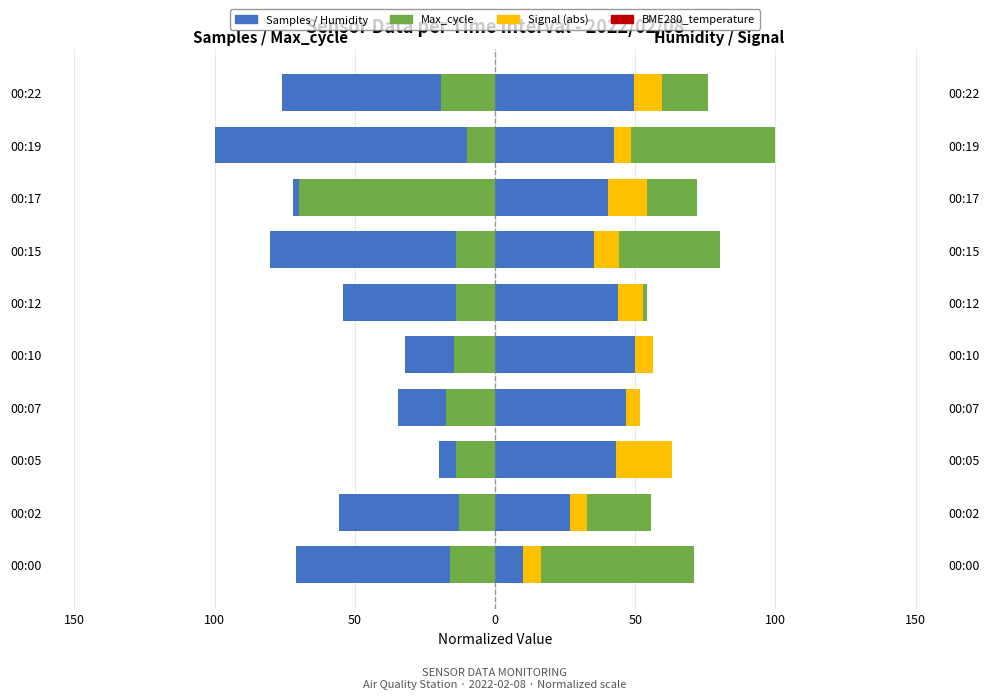

At which label does Max_cycle reach its minimum?

00:17